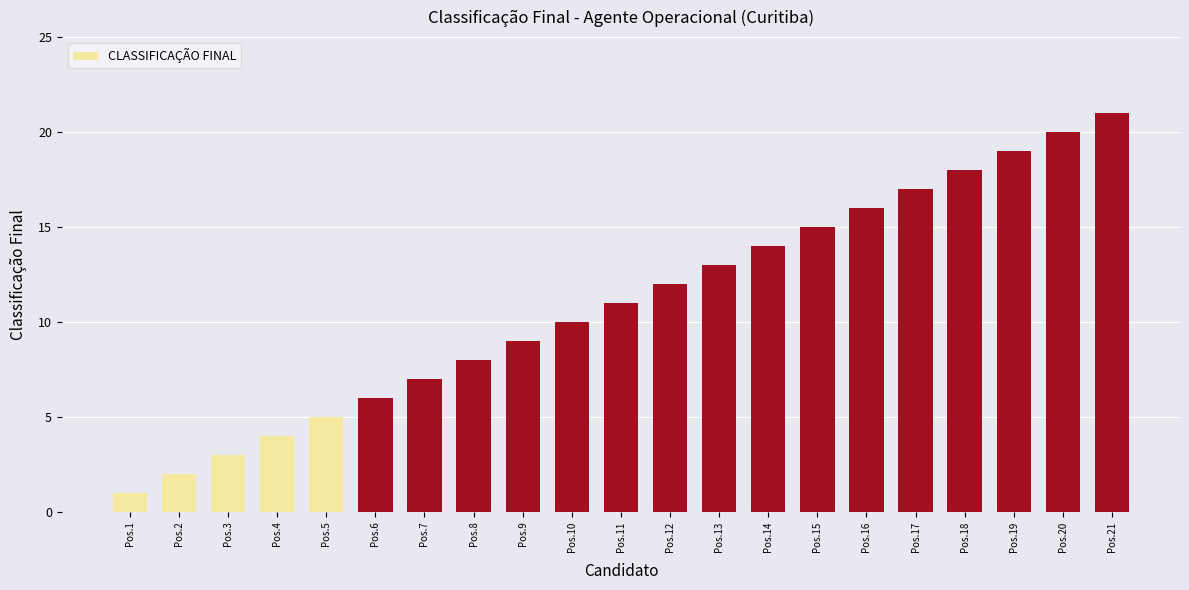

How many values are below 11?

10